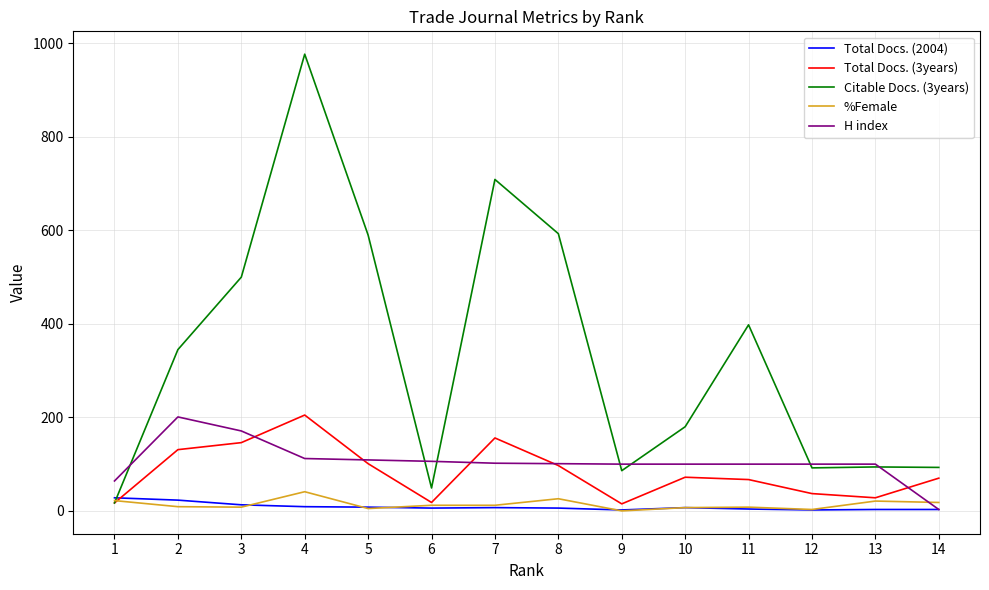

True or false: Total Docs. (3years) has more than 1 interior local peaks.

True